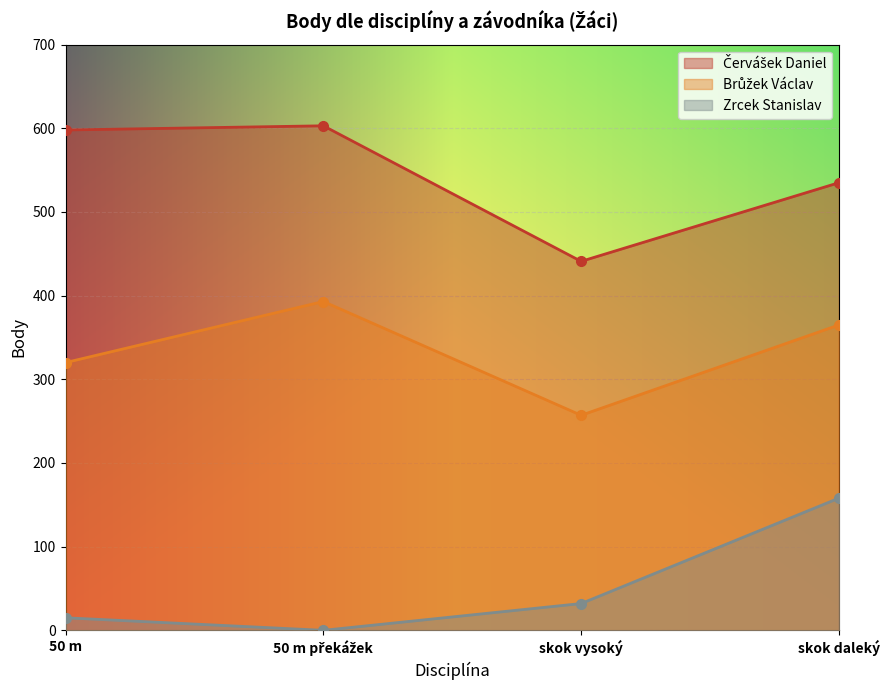

True or false: Zrcek Stanislav and Červášek Daniel cross at least once.

False